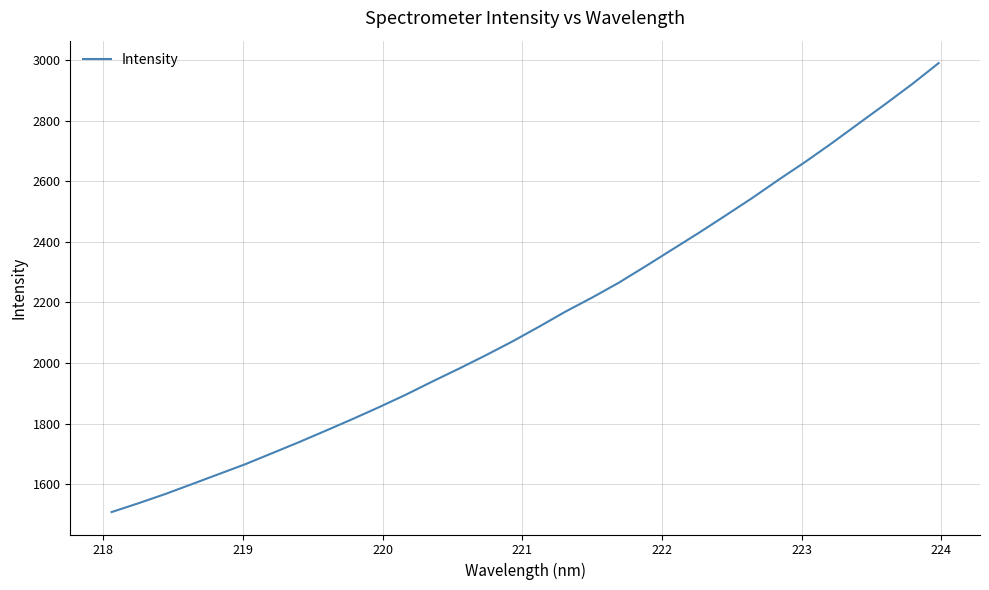

Reading left to right, extract all data points from this chart.

1508.1	1537.1	1567.4	1600.1	1633.0	1665.9	1702.0	1738.3	1776.0	1814.3	1853.7	1894.8	1938.5	1981.1	2025.1	2070.8	2119.5	2169.7	2216.2	2265.2	2319.3	2374.5	2429.7	2486.8	2544.6	2605.5	2664.4	2726.4	2790.9	2855.0	2920.6	2990.2